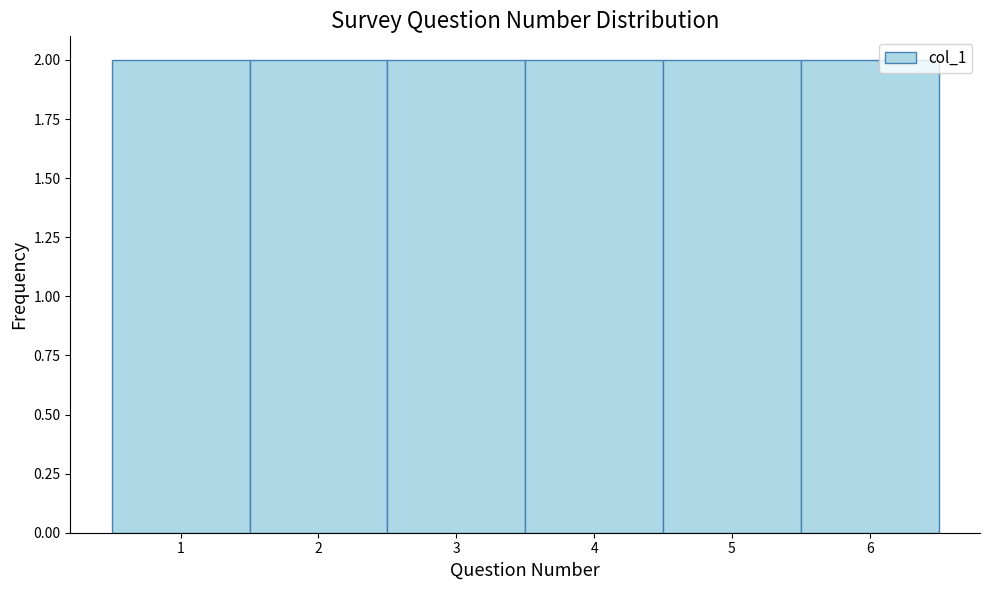

Reading left to right, transcribe this chart: for each bar, give the range it covers on the x-axis and its height. The values are not printed on the chart, so give them approximately, as read against the axis.

0.5 to 1.5: 2
1.5 to 2.5: 2
2.5 to 3.5: 2
3.5 to 4.5: 2
4.5 to 5.5: 2
5.5 to 6.5: 2